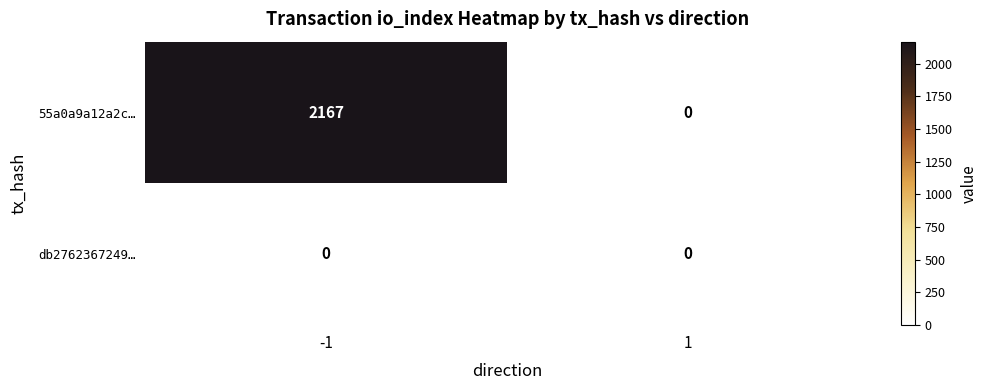

What is the highest value of the 55a0a9a12a2c… series?

2167